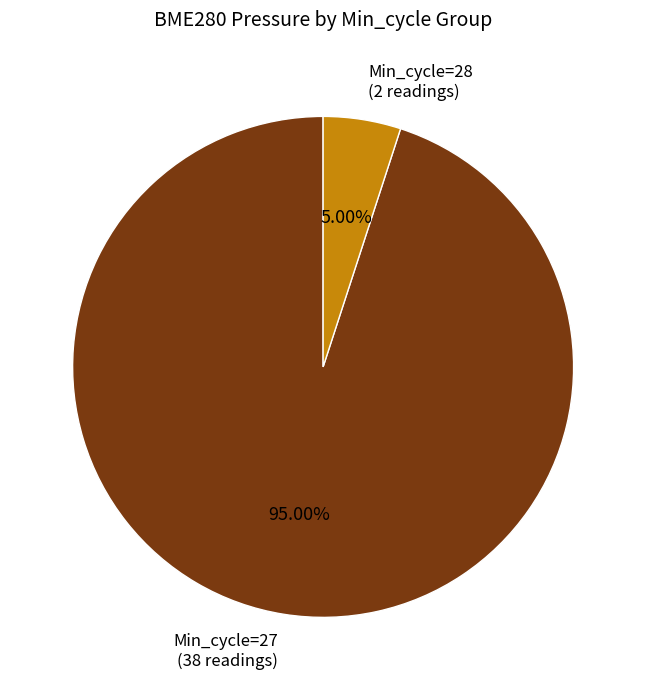

Is there a majority slice in this chart?

Yes